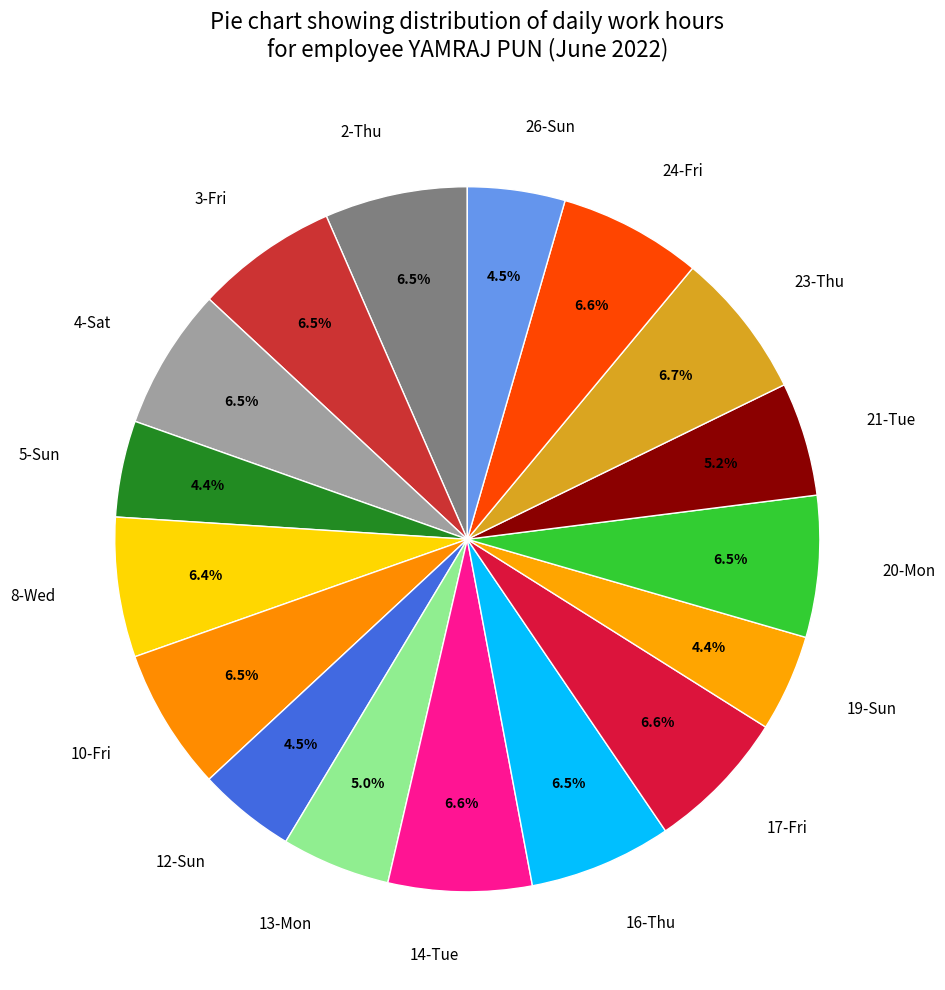

To the nearest percent, what is the difference between the largest and smallest slice percentages?

2%